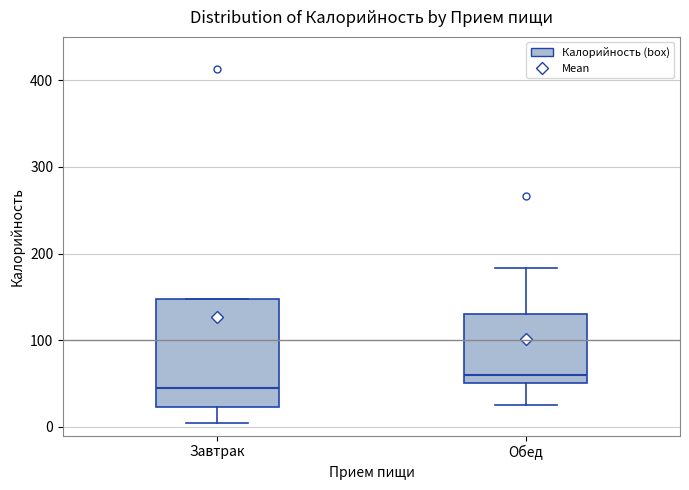

Which box has the highest median line?

Обед